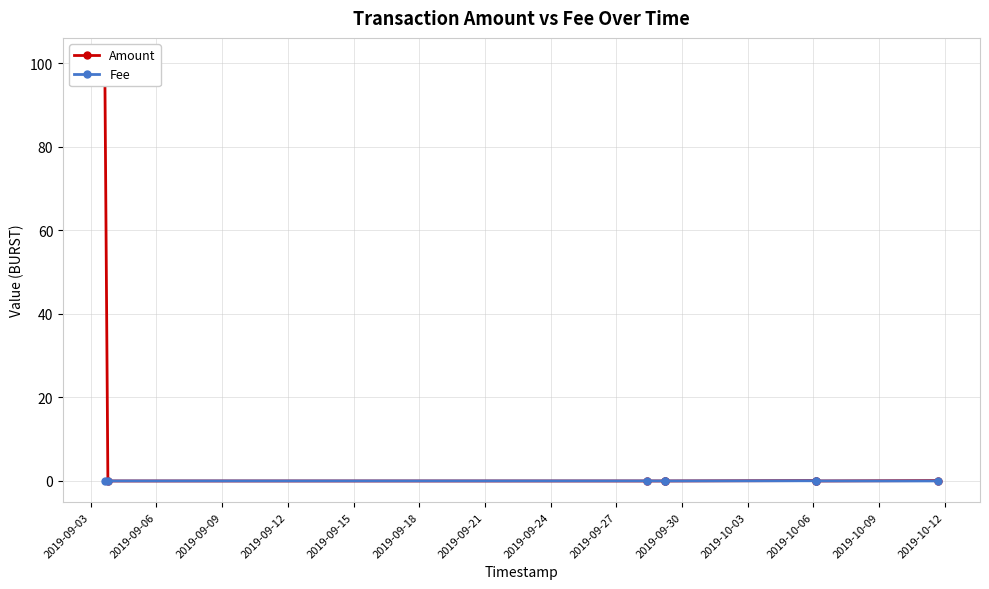

What is the difference between the maximum and minimum values in the Amount series?

101.0